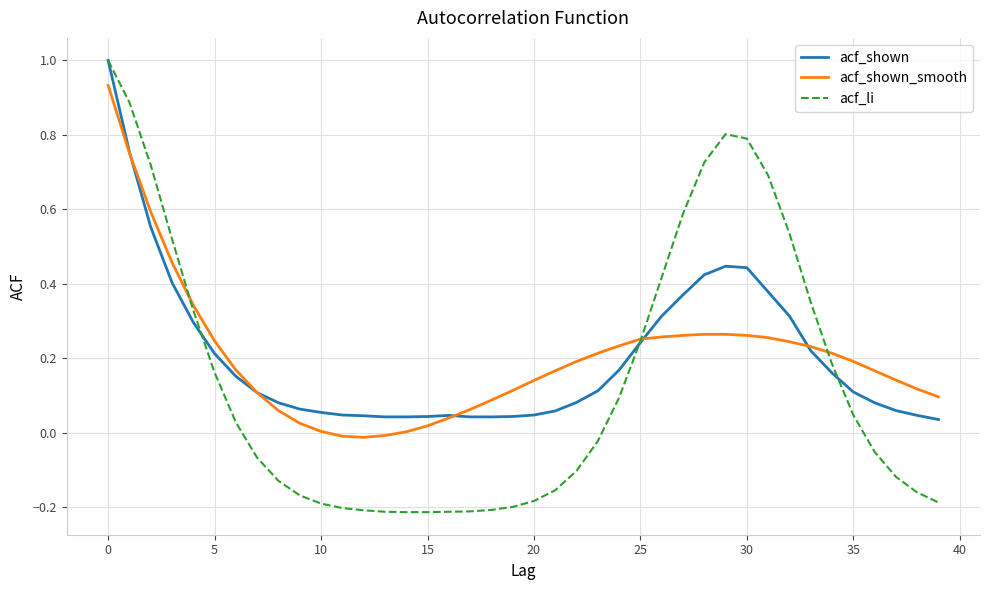

What is the difference between the second highest and minimum values in the acf_li series?

1.1